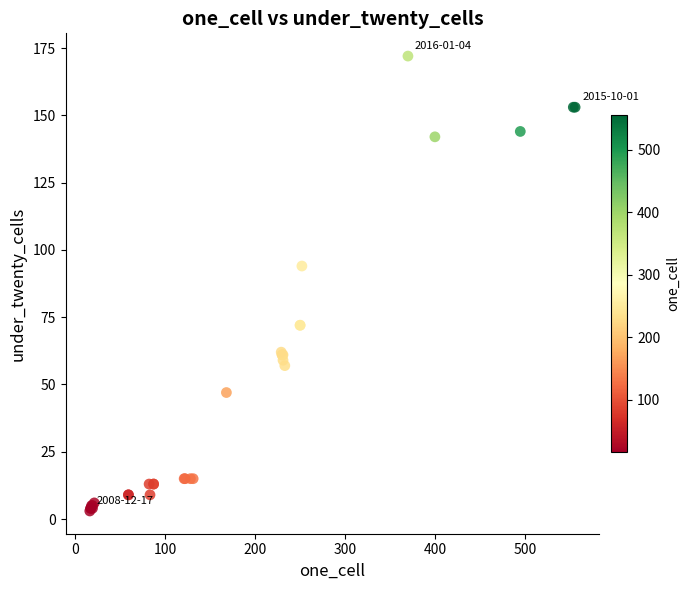

What Y value in the scatter plot is closest to 87?

94